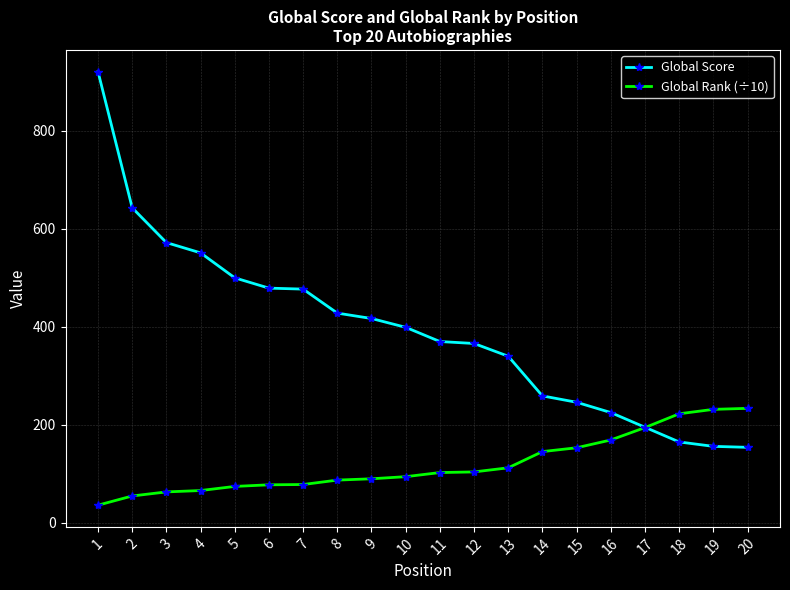

What is the sum of the Global Rank (÷10) values at 12 and 9?

193.6